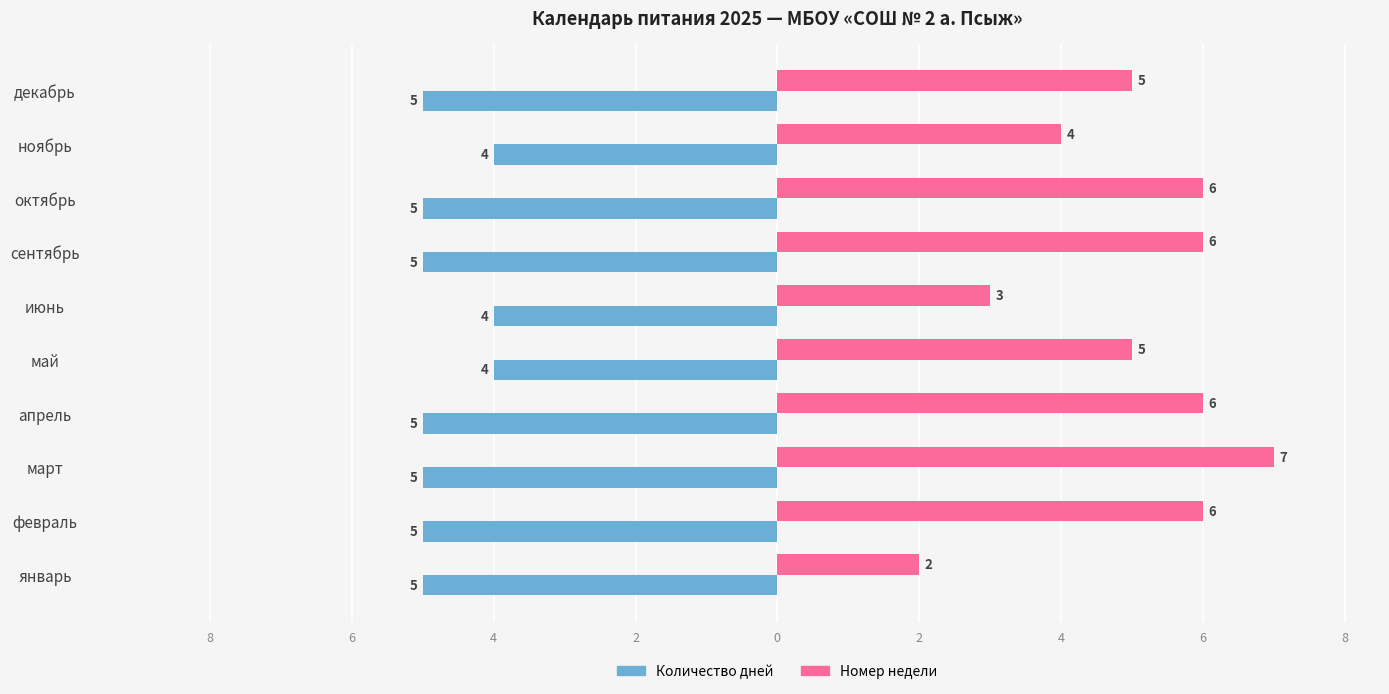

What is the value of the Номер недели bar at the 1st from the left?

2